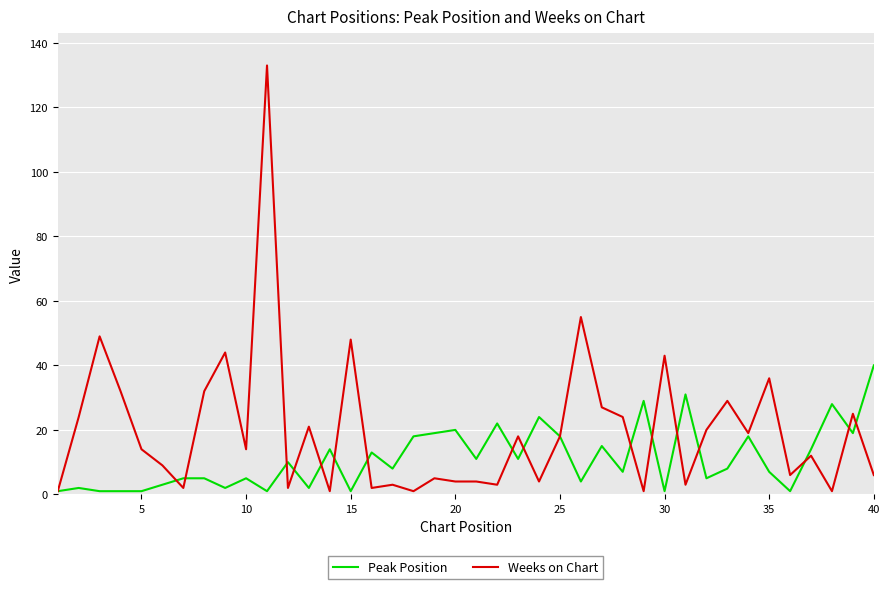

List the series in order of their peak value, lowest first.

Peak Position, Weeks on Chart